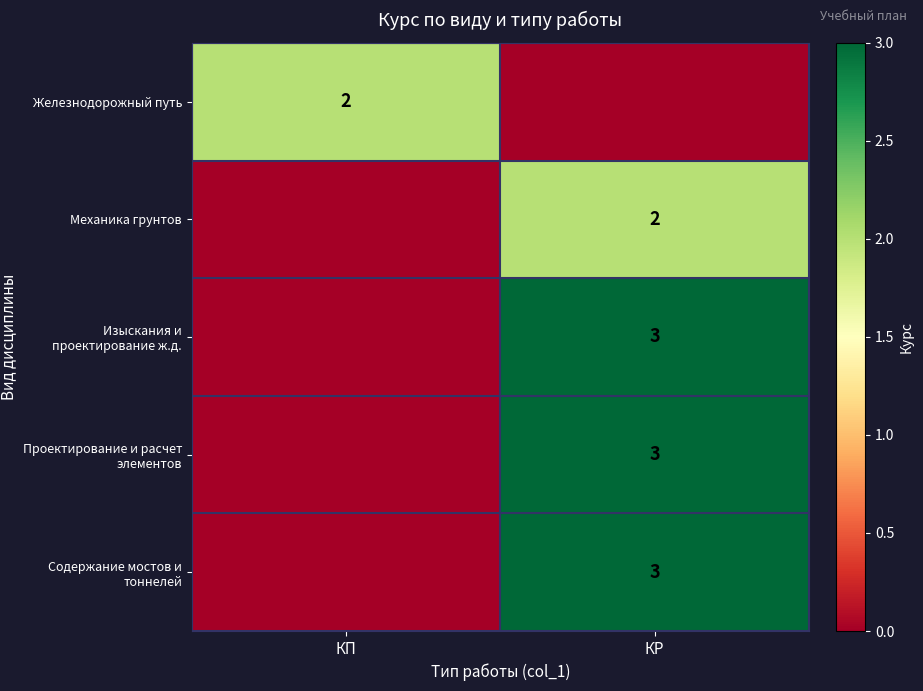

The Изыскания и проектирование ж.д. series shows 1 at КР. True or false?

False